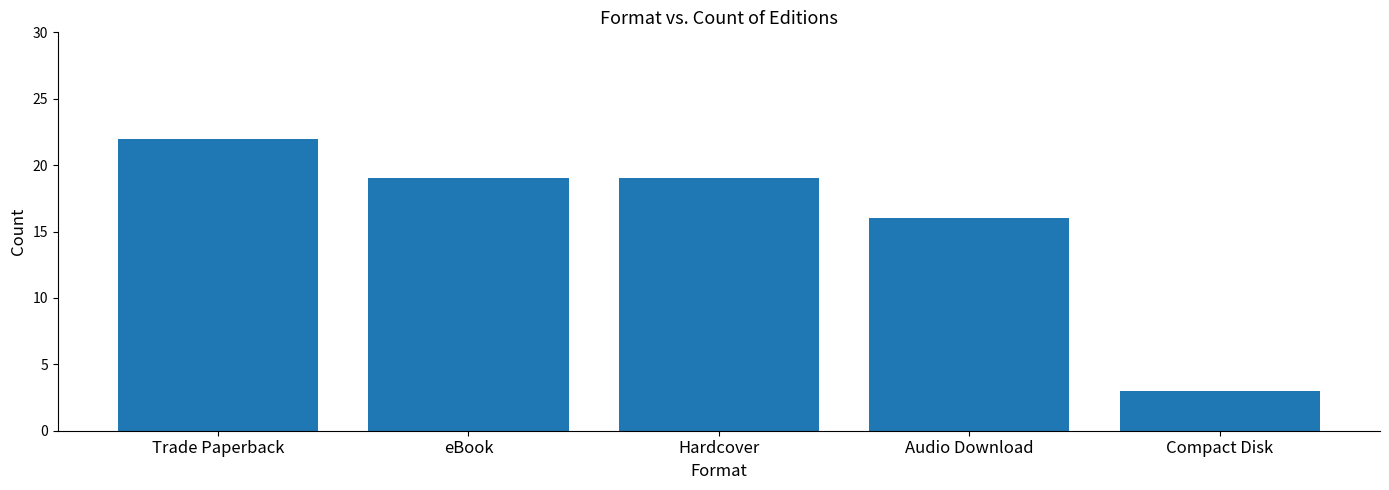

What is the smallest value displayed?

3